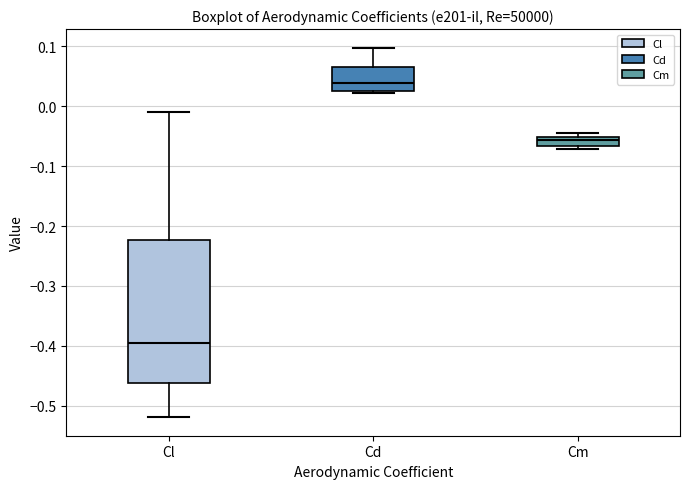

Where does the median line of the box for Cd sit on the y-axis? The values are not printed on the chart, so give them approximately, as read against the axis.

0.04